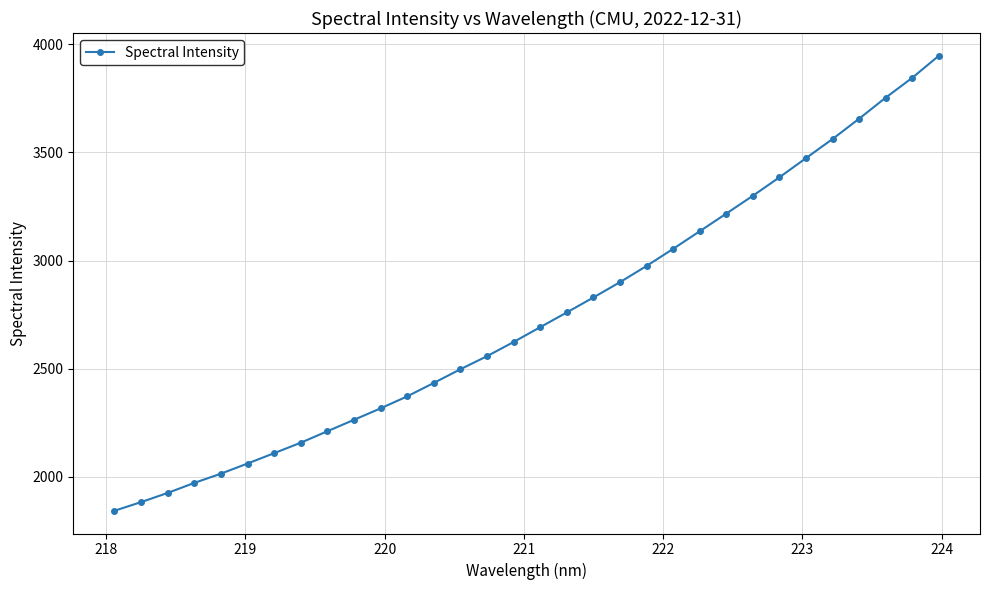

What is the average value?

2741.8